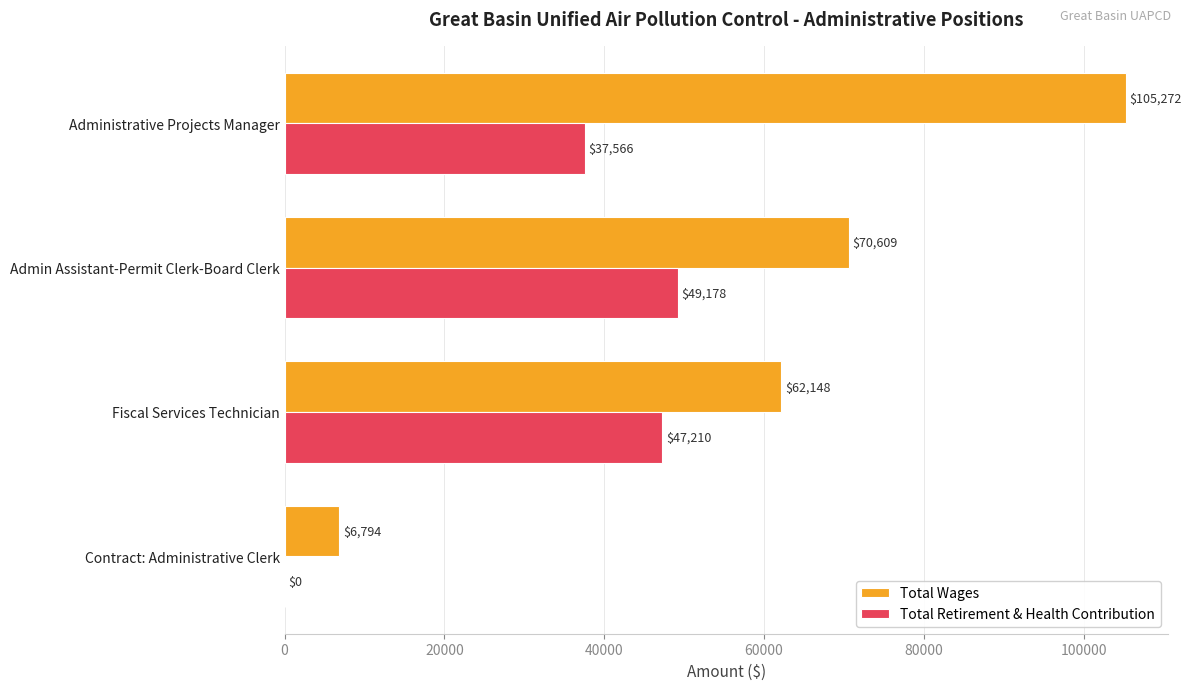

What is the sum of the Total Retirement & Health Contribution values at Admin Assistant-Permit Clerk-Board Clerk and Administrative Projects Manager?

86744